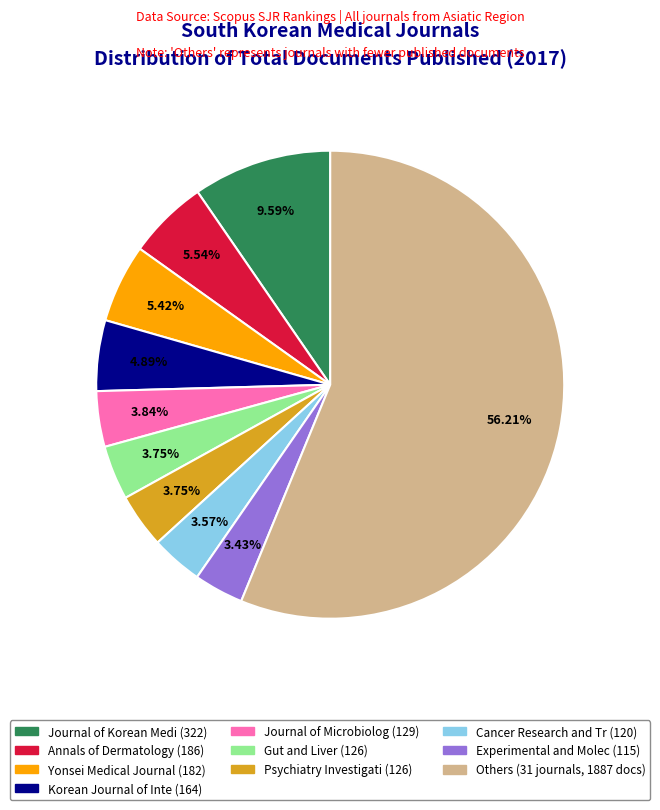

Is there a majority slice in this chart?

Yes